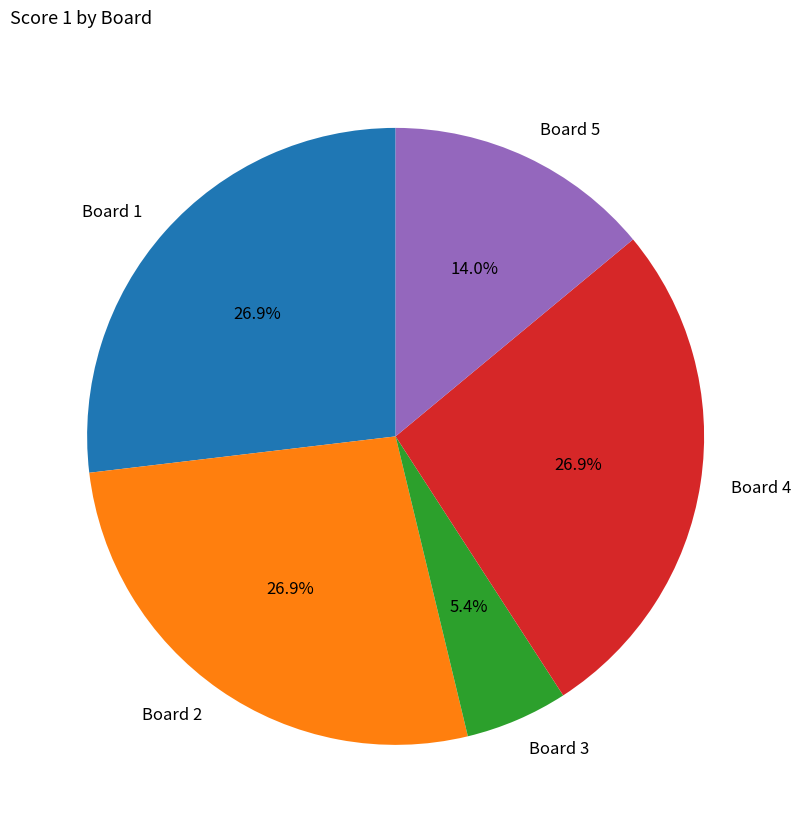

Combined, what portion of the pie is Board 1 and Board 3?

32.3%